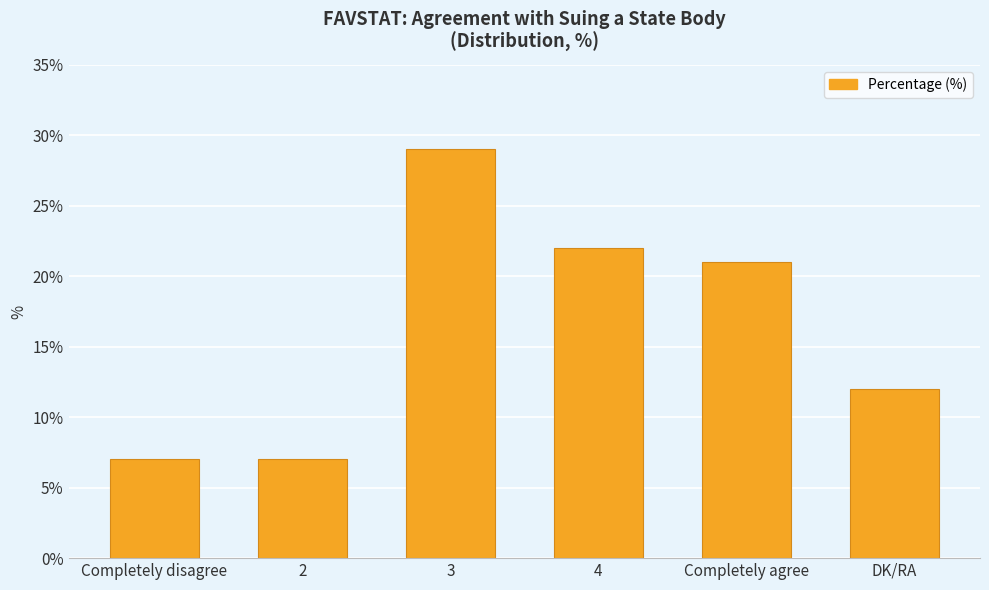

What is the greatest value displayed?

29